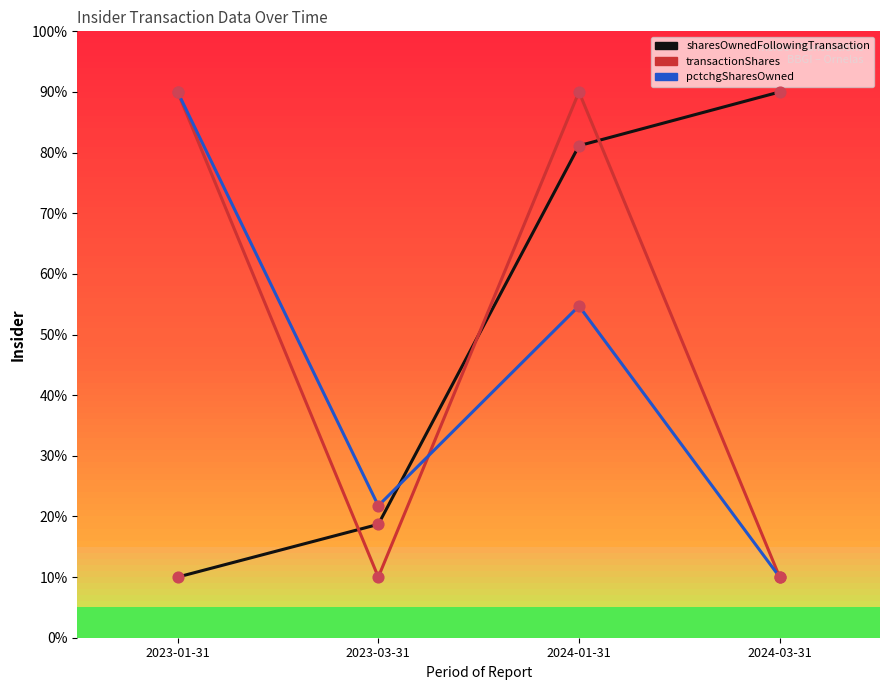

What are all the series names shown in the legend?

sharesOwnedFollowingTransaction, transactionShares, pctchgSharesOwned